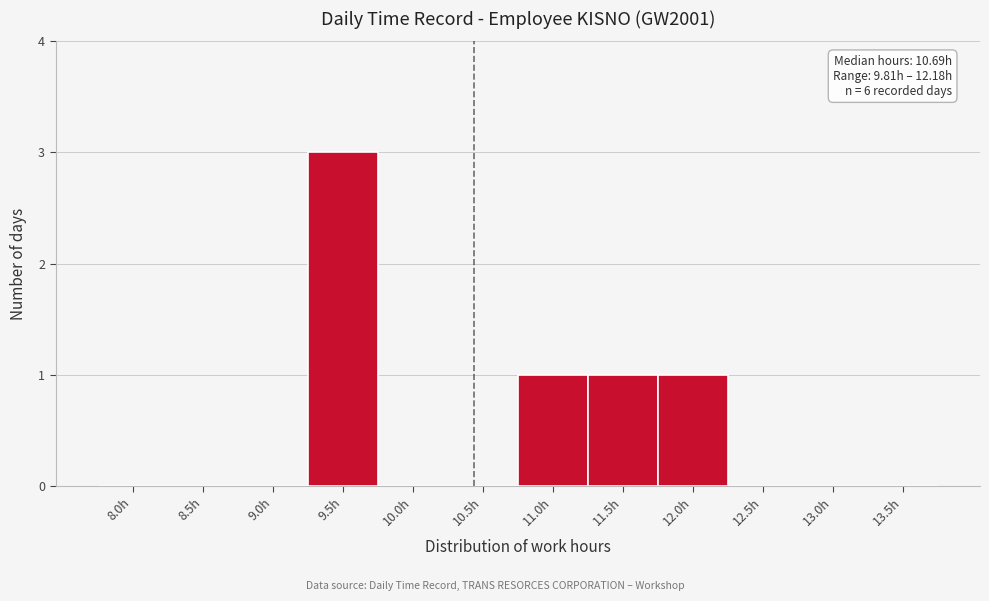

Reading right to left, extract all data points from this chart.

13.5h=0	13.0h=0	12.5h=0	12.0h=1	11.5h=1	11.0h=1	10.5h=0	10.0h=0	9.5h=3	9.0h=0	8.5h=0	8.0h=0